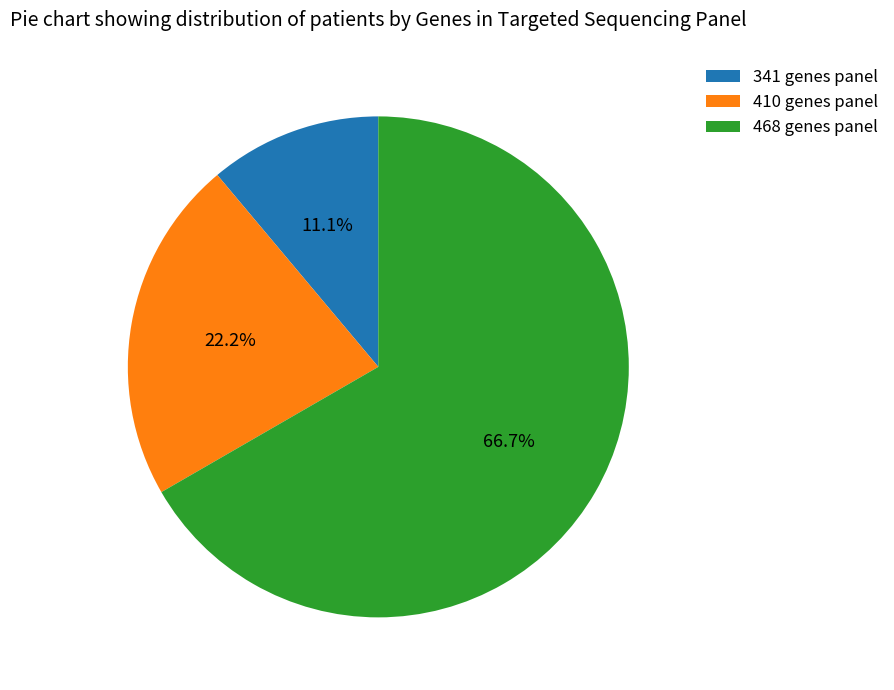

What percentage is NOT represented by 468?

33.3%